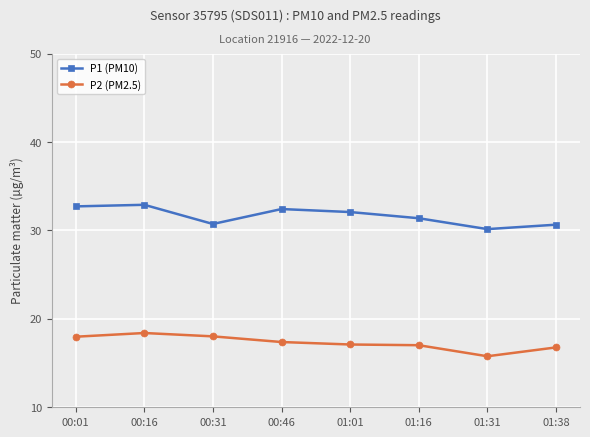

Does the chart have visible grid lines?

Yes